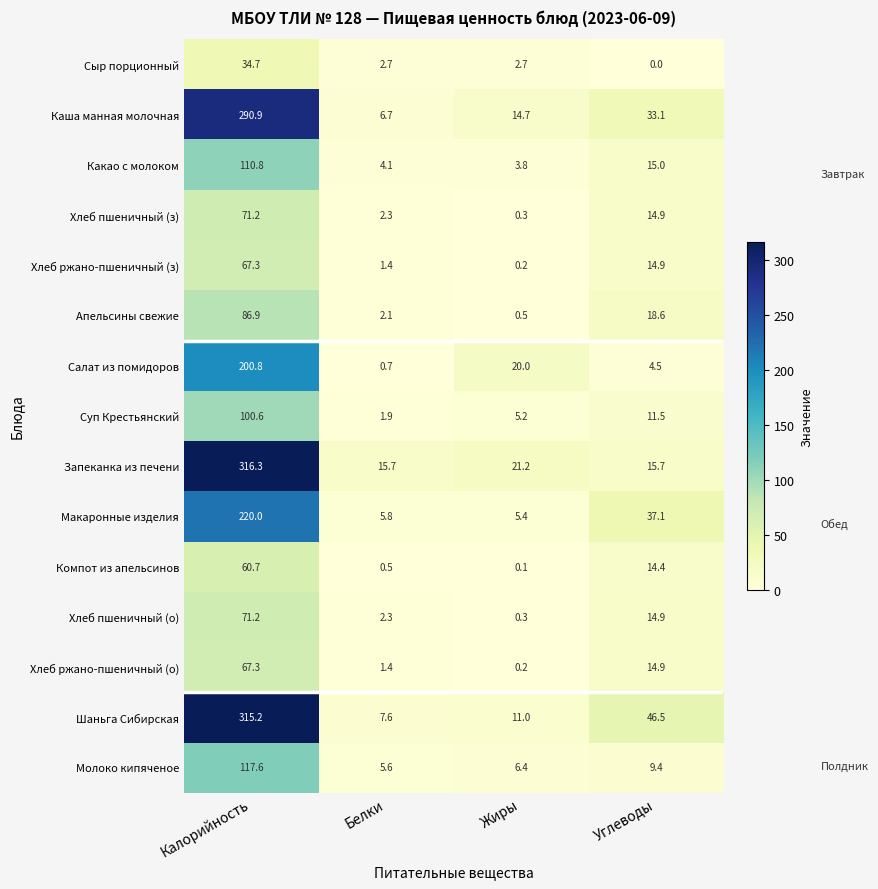

What value does the Запеканка из печени series have at Белки?

15.7